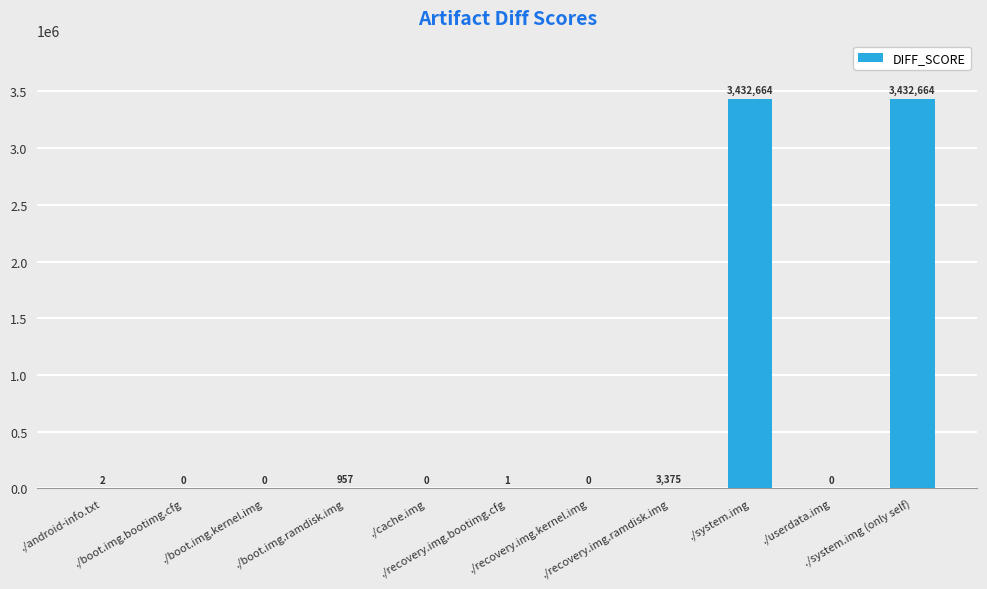

What is the difference between the values at ./android-info.txt and ./system.img (only self)?

3432662